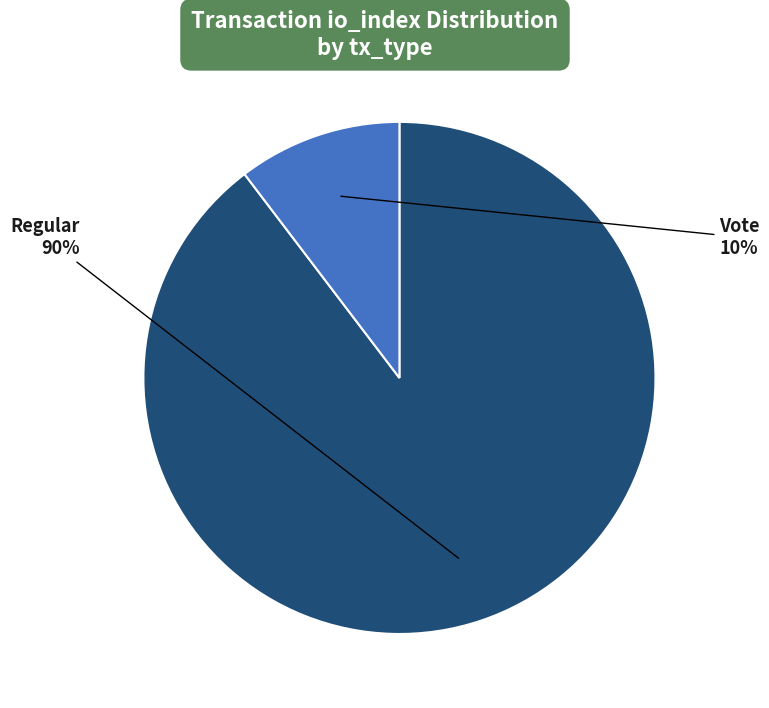

To the nearest percent, what is the combined percentage of Vote and Regular?

100%